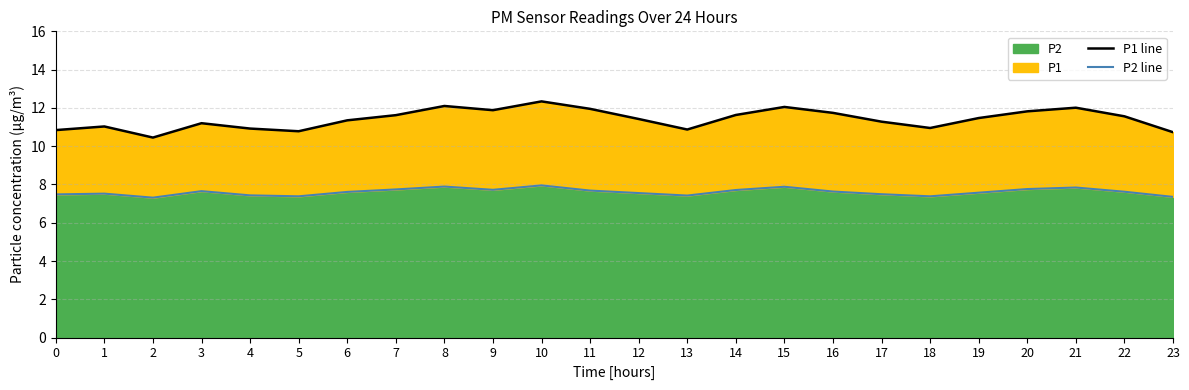

At which label is P2 line closest to 7?

2